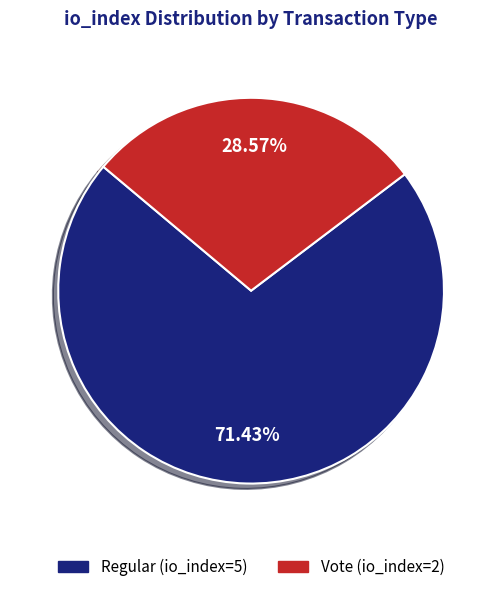

Do Regular (io_index=5) and Vote (io_index=2) together represent more than half of the pie?

Yes